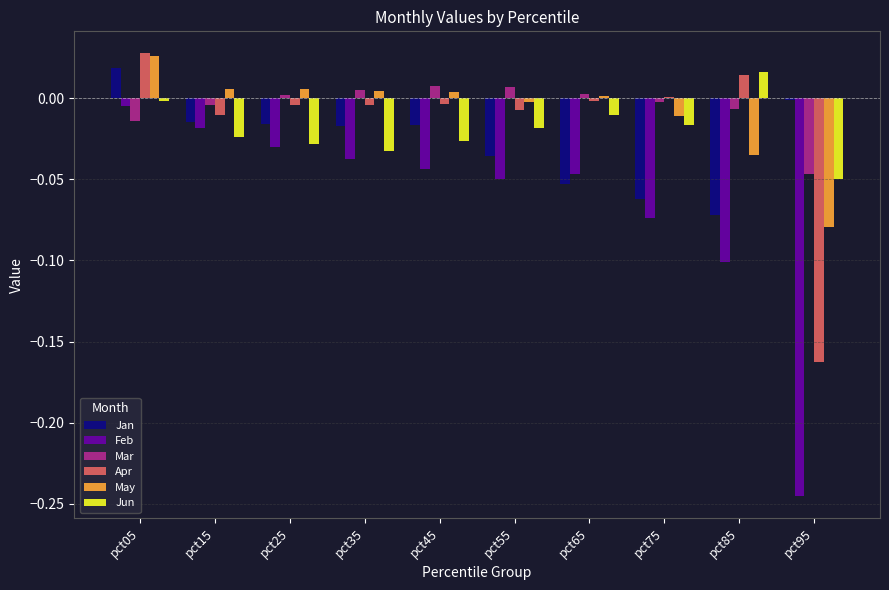

Is it true that Feb equals -0.0 at pct65?

True